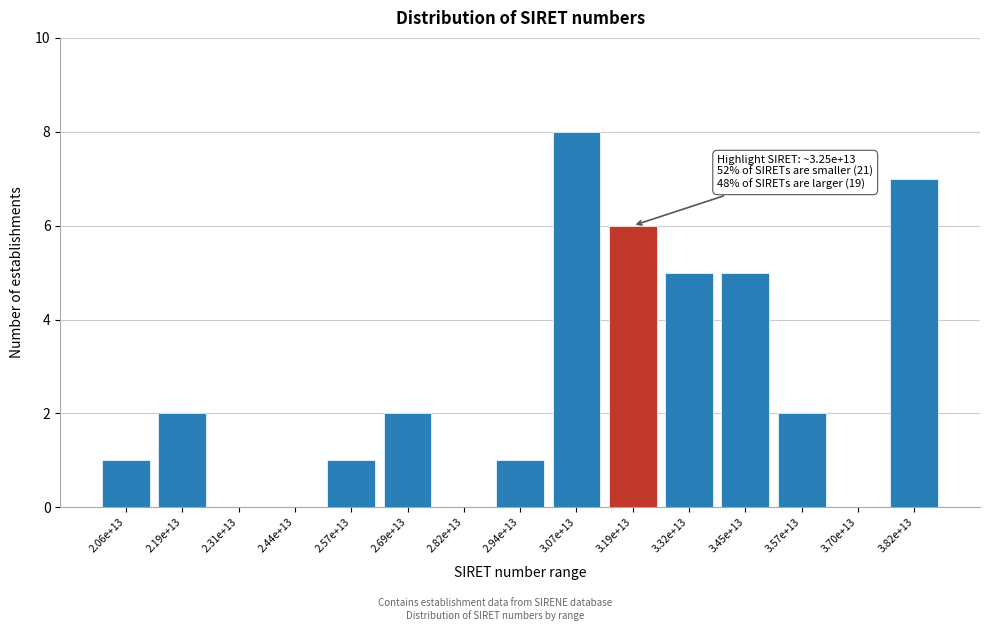

Reading left to right, what are all the values shown in this chart?

2.06e+13=1	2.19e+13=2	2.31e+13=0	2.44e+13=0	2.57e+13=1	2.69e+13=2	2.82e+13=0	2.94e+13=1	3.07e+13=8	3.19e+13=6	3.32e+13=5	3.45e+13=5	3.57e+13=2	3.70e+13=0	3.82e+13=7